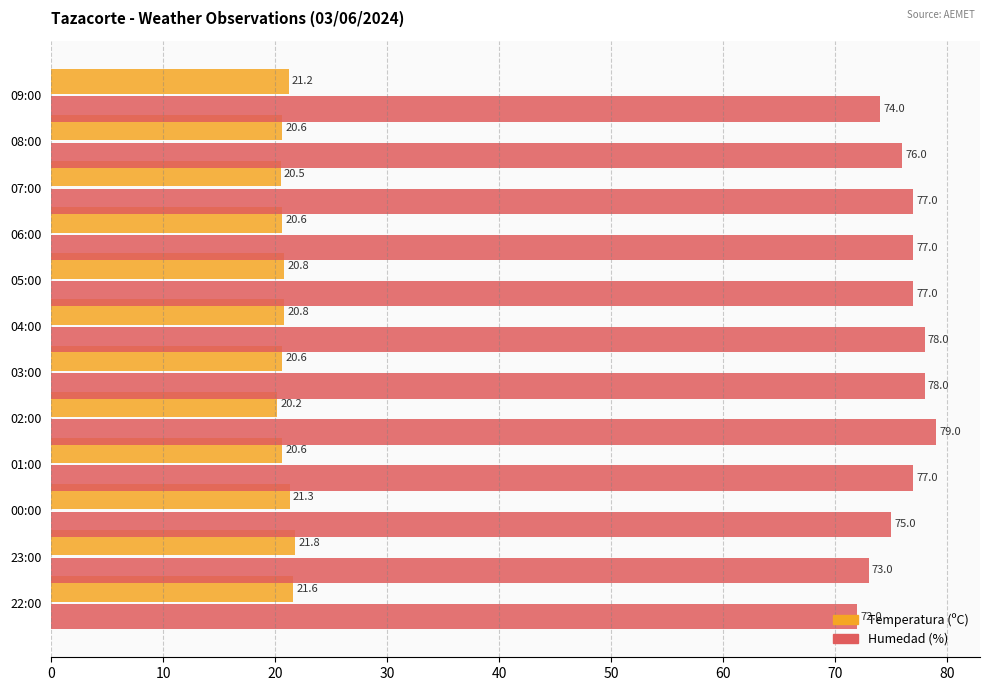

What is the spread (max minus min) of values at 06:00?

56.4